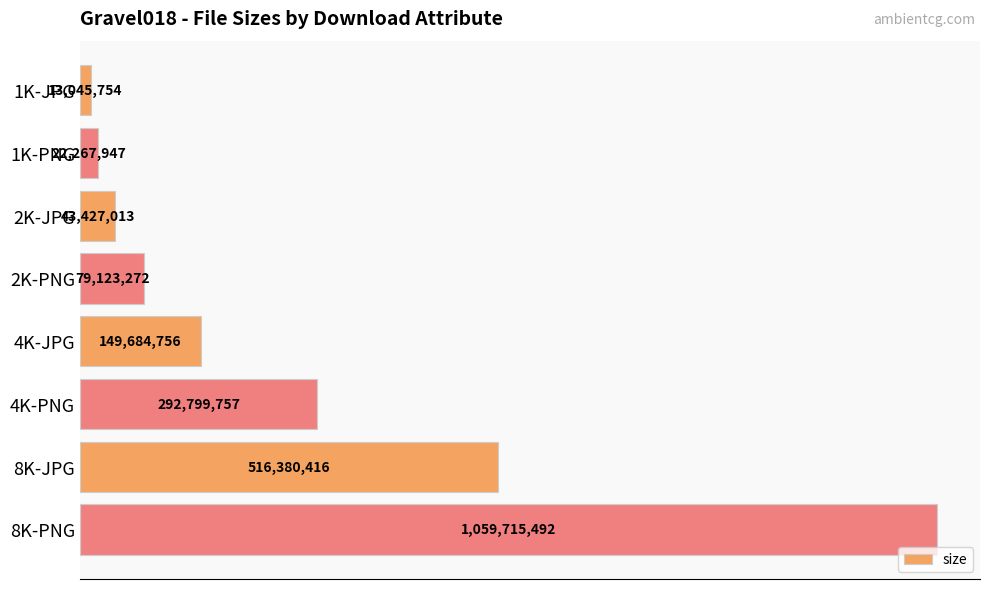

What is the maximum value shown in the chart?

1059715492